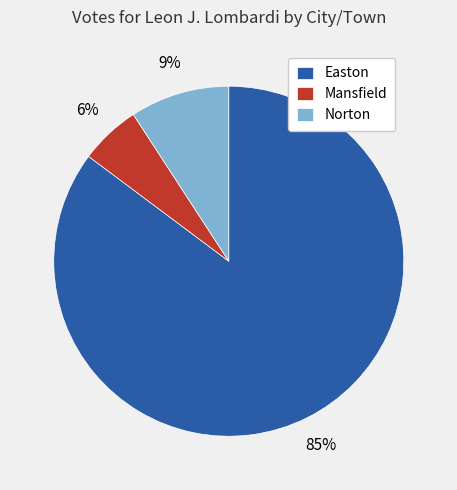

To the nearest percent, what is the combined percentage of Norton and Mansfield?

15%